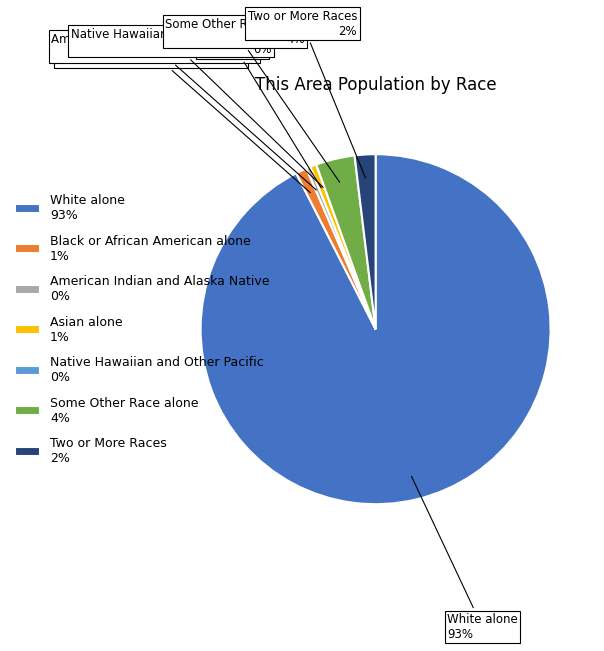

The Black or African American alone slice represents 13% of the pie. True or false?

False